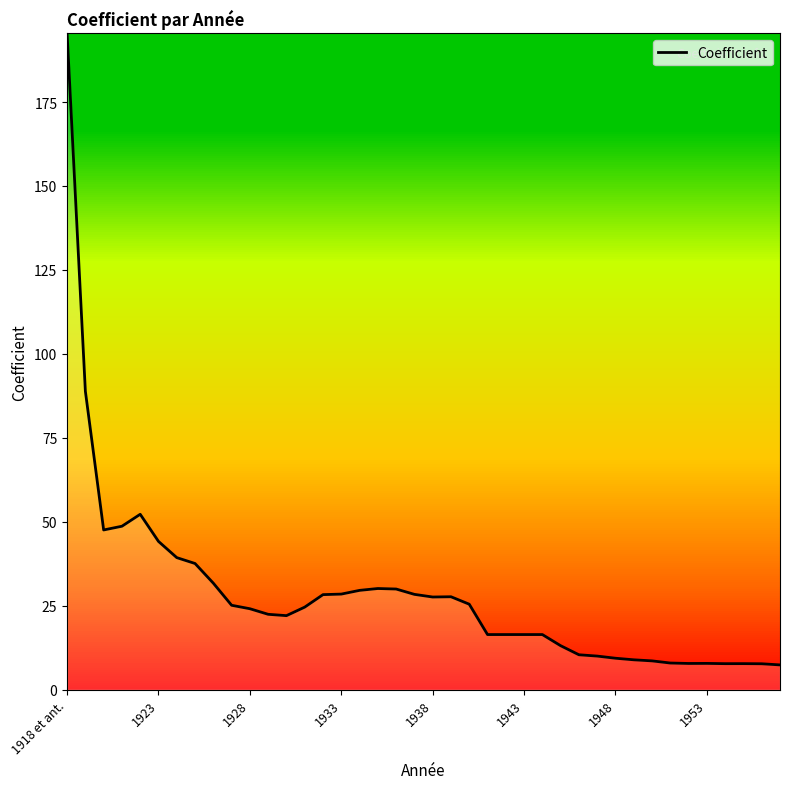

What is the difference between the maximum and minimum values?

188.1